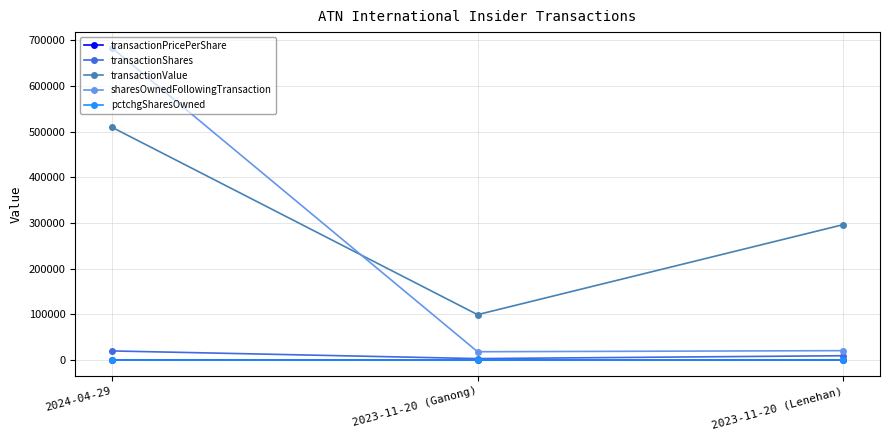

What is the maximum value shown in the chart?

683778.0